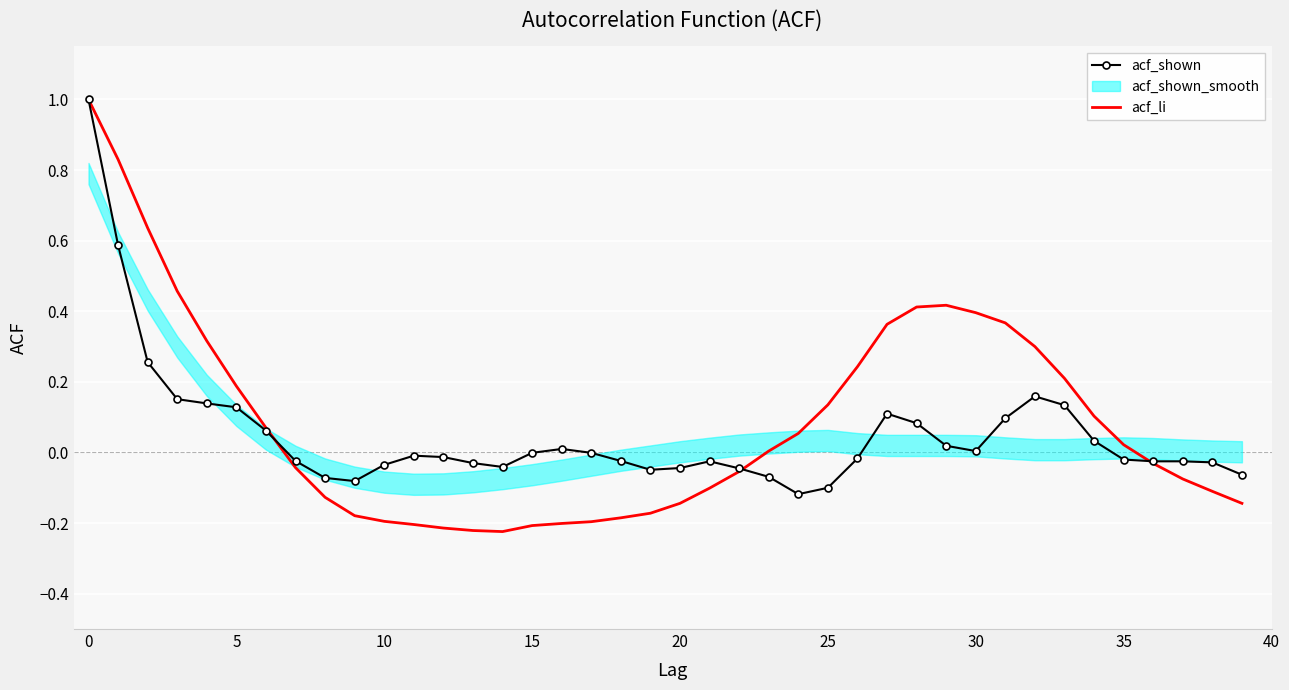

Which series has the largest total across all categories?

acf_li